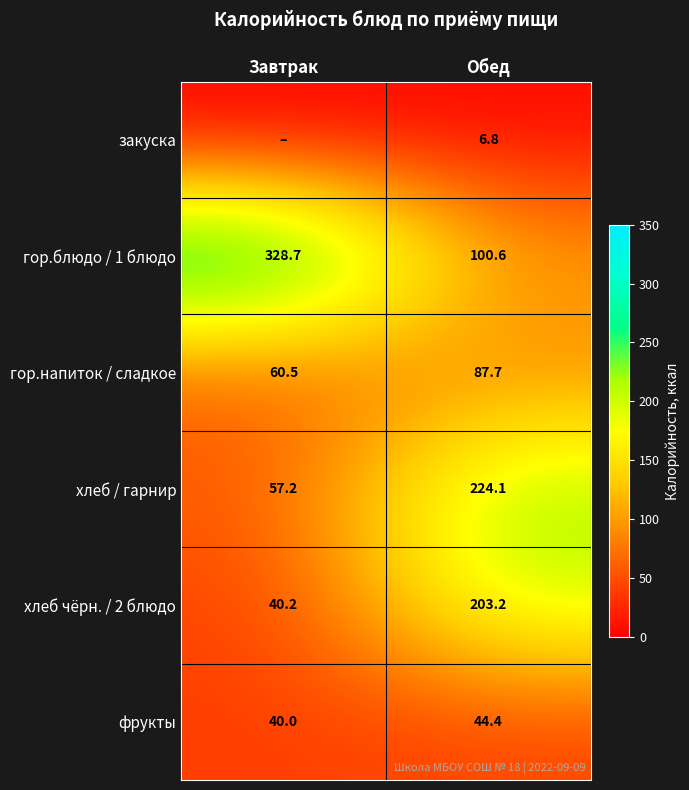

Is the value of хлеб чёрн. / 2 блюдо at Завтрак greater than the value of гор.напиток / сладкое at Обед?

No